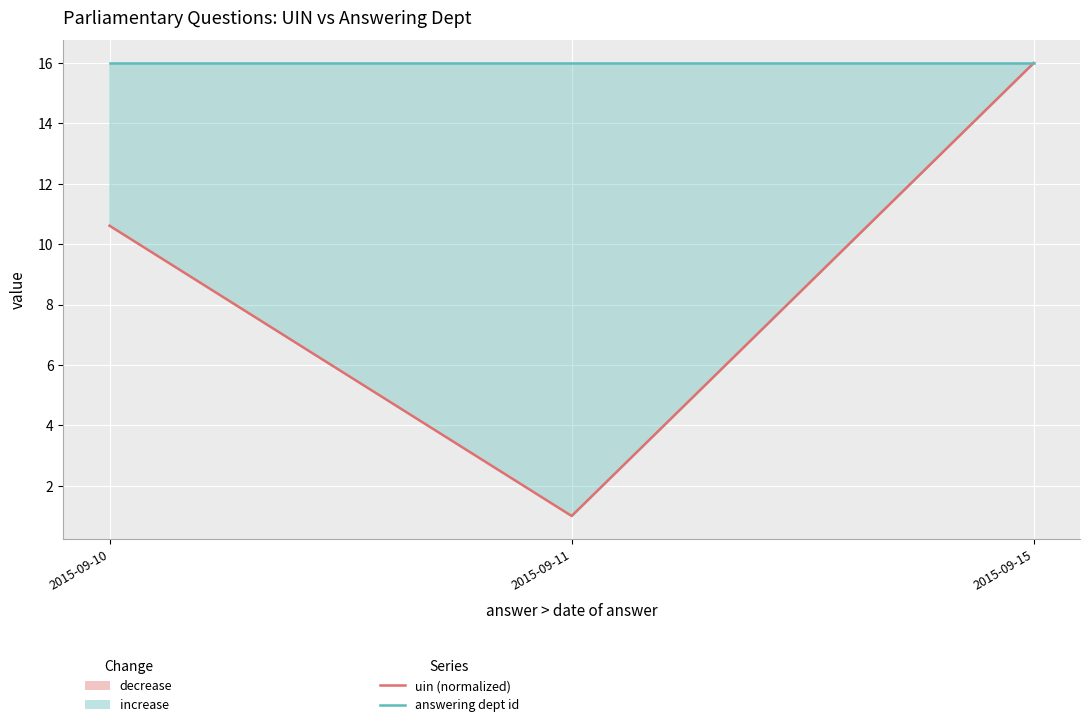

Rank the series by their average value, from lowest to highest.

uin (normalized), answering dept id